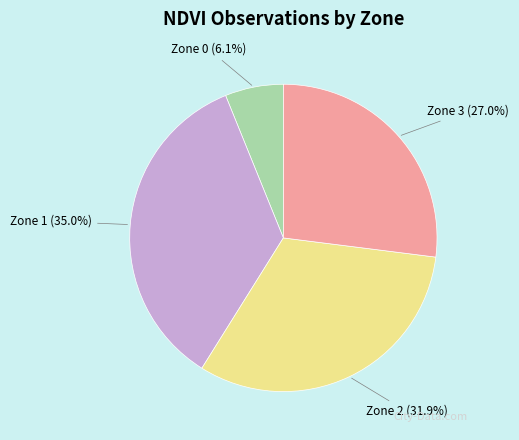

To the nearest percent, what is the difference between the largest and smallest slice percentages?

29%